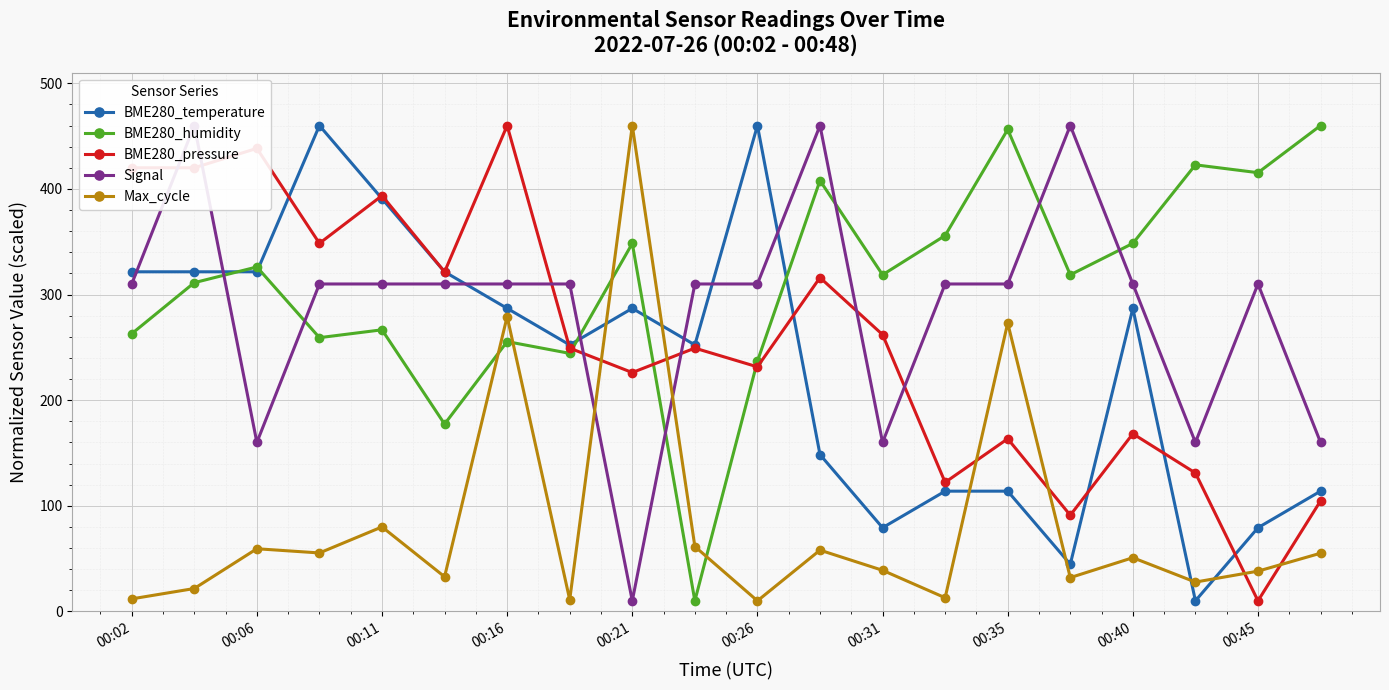

What is the highest value of the Max_cycle series?

460.0